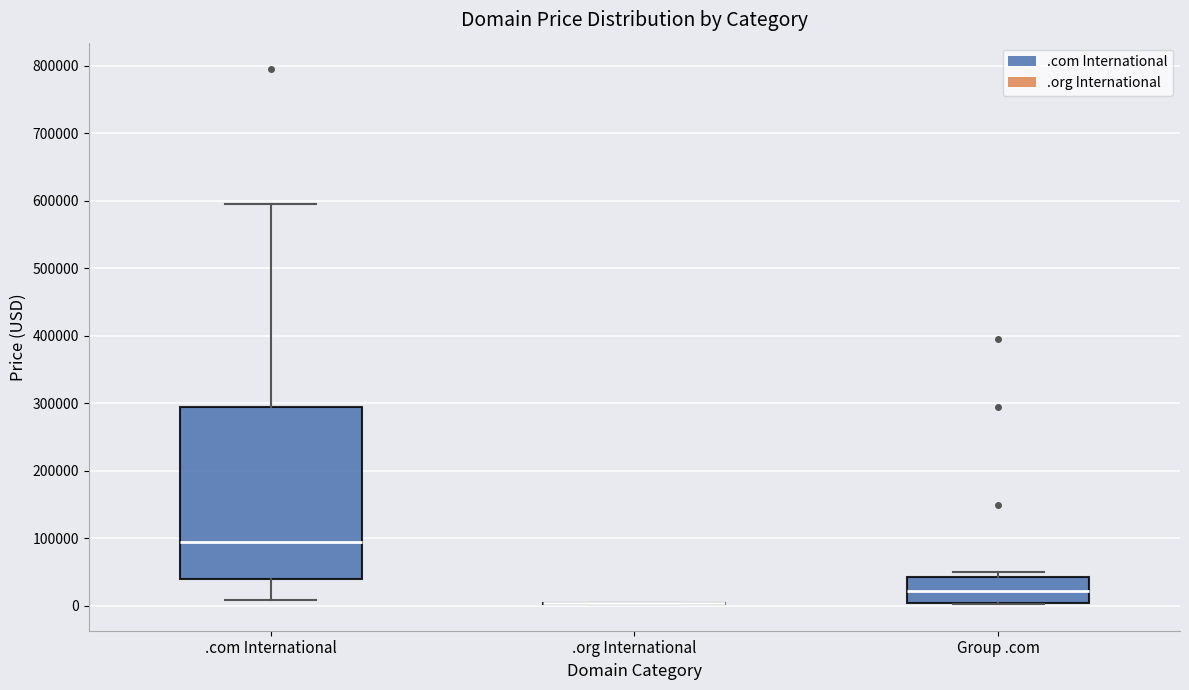

Reading left to right, transcribe this box plot: for each box, give where its median line is, the range the box spans, and where its two whiskers end, as read against the y-axis. The values are not printed on the chart, so give them approximately, as read against the axis.

.com International: median 90000, box 40000 to 290000, whiskers 10000 to 590000
.org International: box collapsed to a line at 0, whiskers 0 to 0
Group .com: median 20000, box 0 to 40000, whiskers 0 to 50000